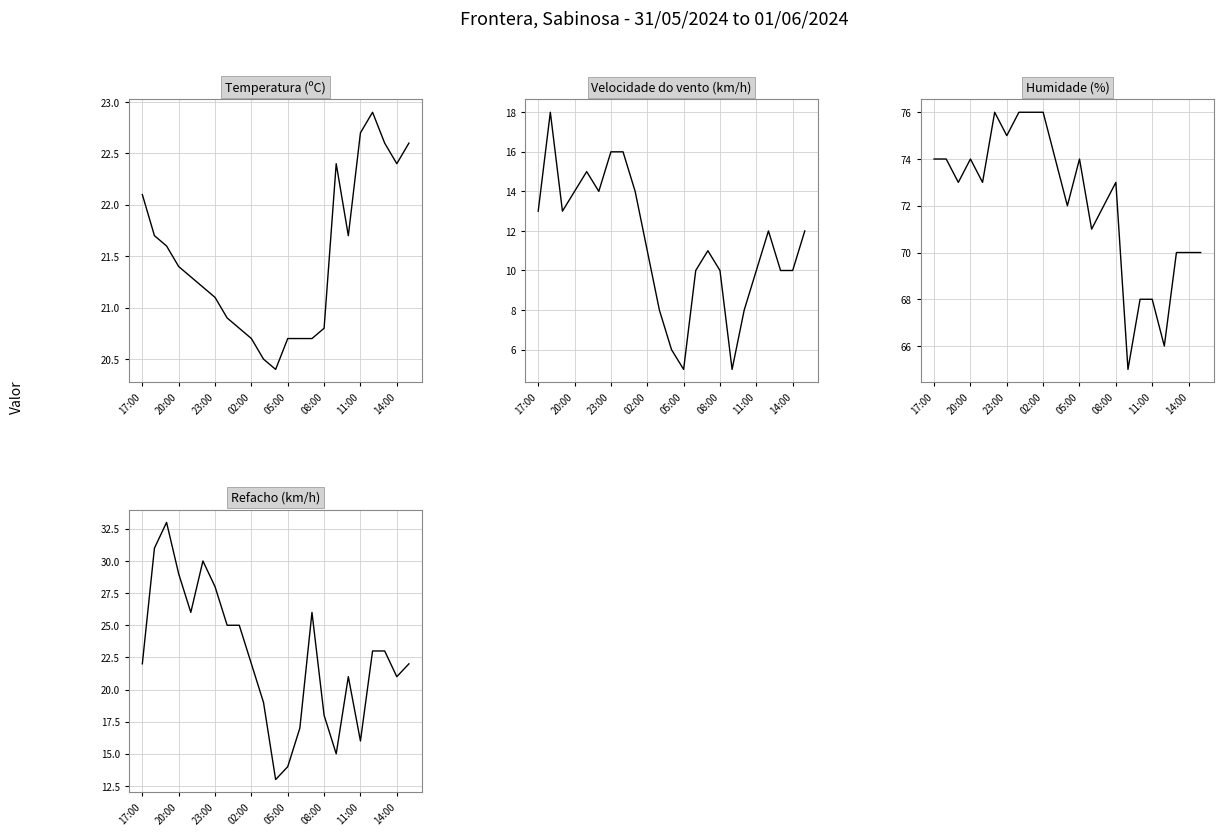

Where is the first local minimum for Refacho (km/h)?

05:00